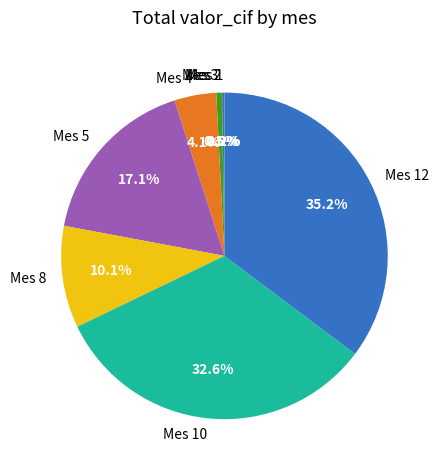

Does Mes 8 represent more than half of the total?

No